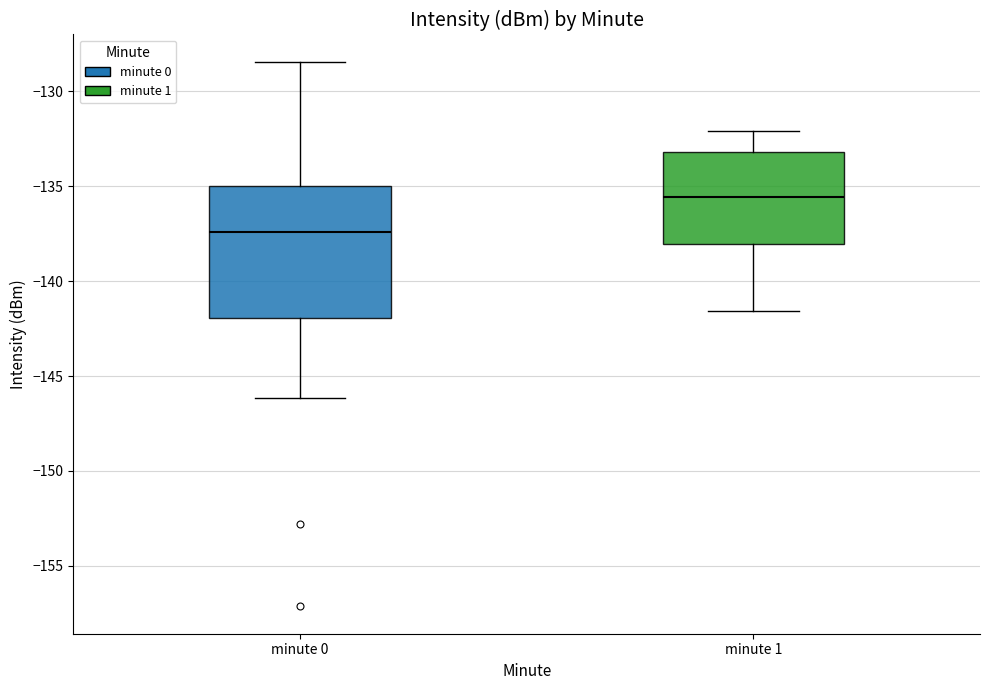

Which box's median line is the lowest?

minute 0